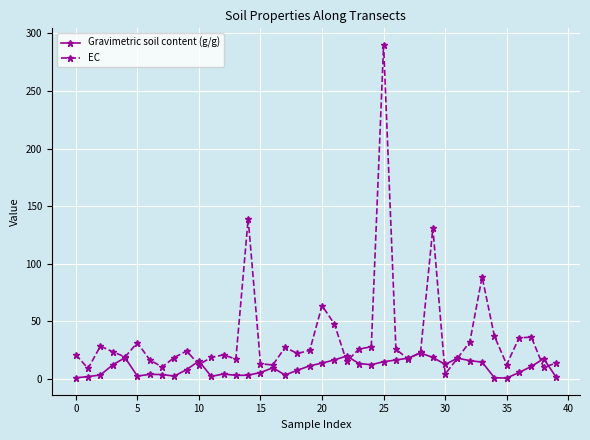

At how many categories does at least one series exceed 119?

3